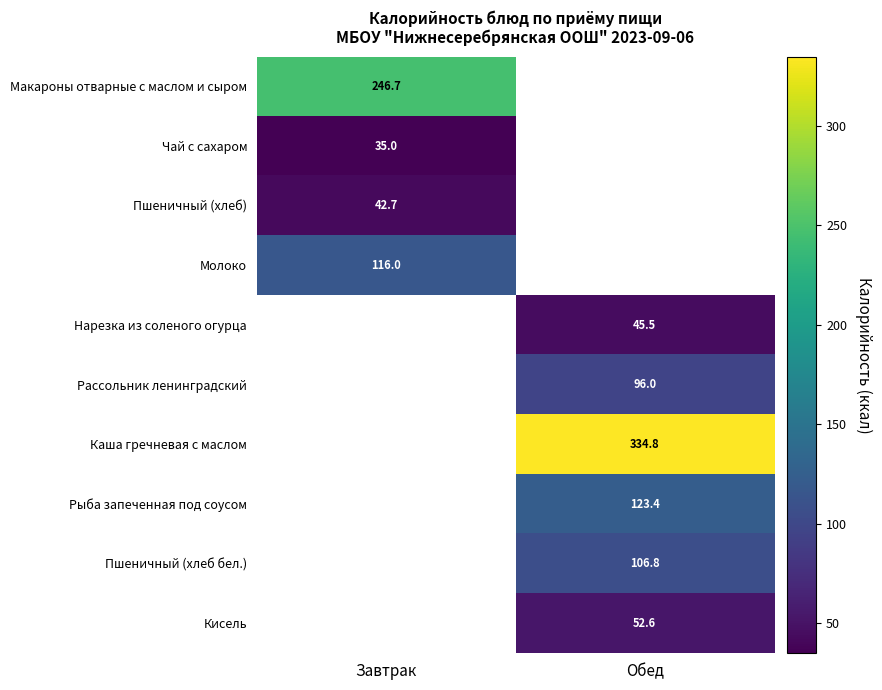

The Макароны отварные с маслом и сыром series shows 246.7 at Завтрак. True or false?

True